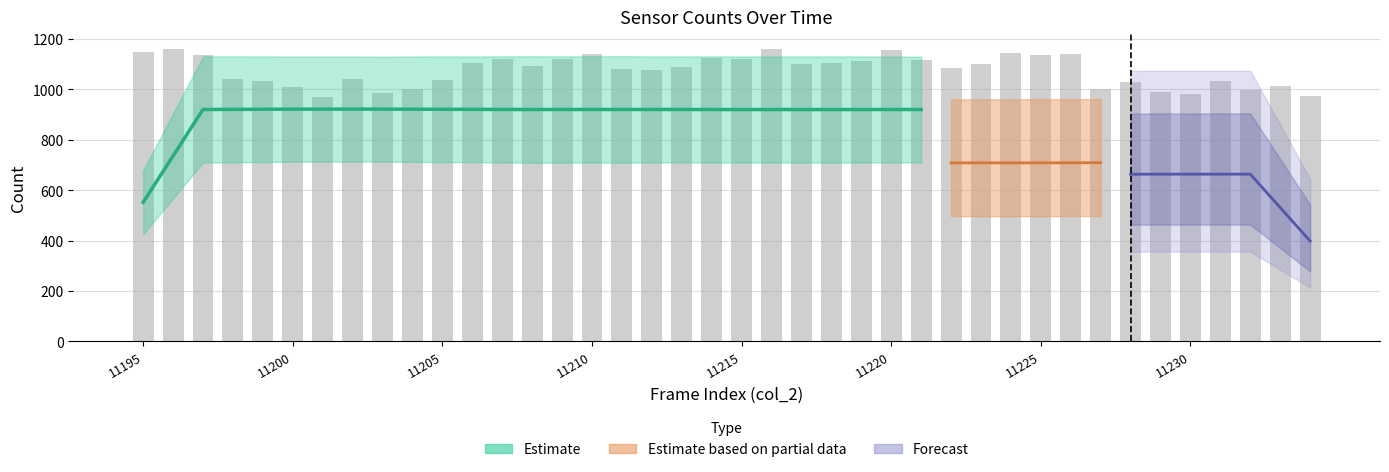

Which has a higher value, 20 or 19?

19